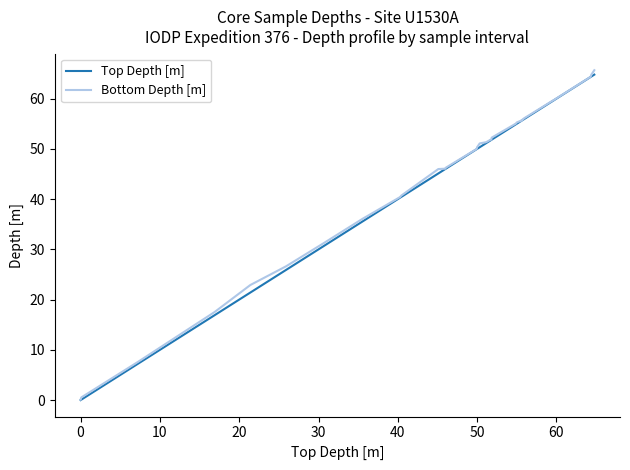

What is the highest value of the Top Depth [m] series?

64.8